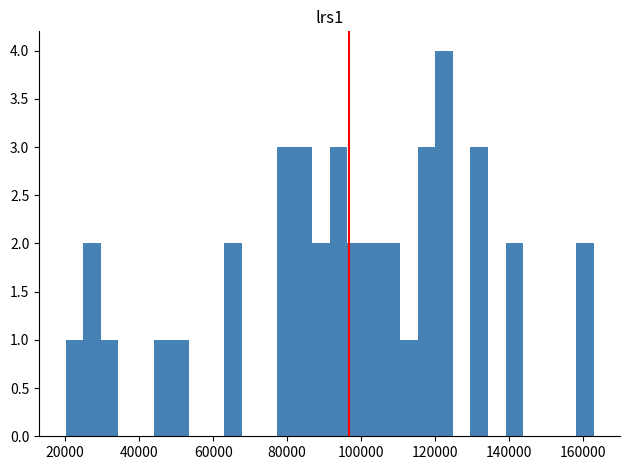

Read against the x-axis, roughly where is the centre of the tallest bar?

122000